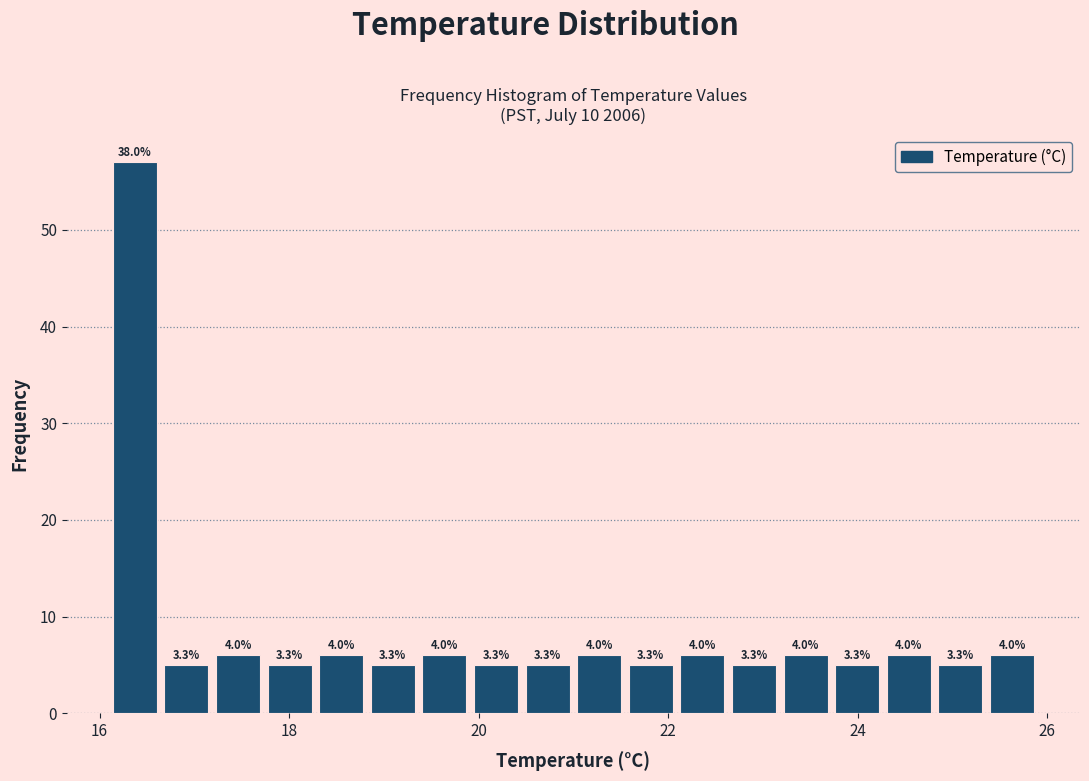

Read against the x-axis, roughly where is the centre of the tallest bar?

16.4